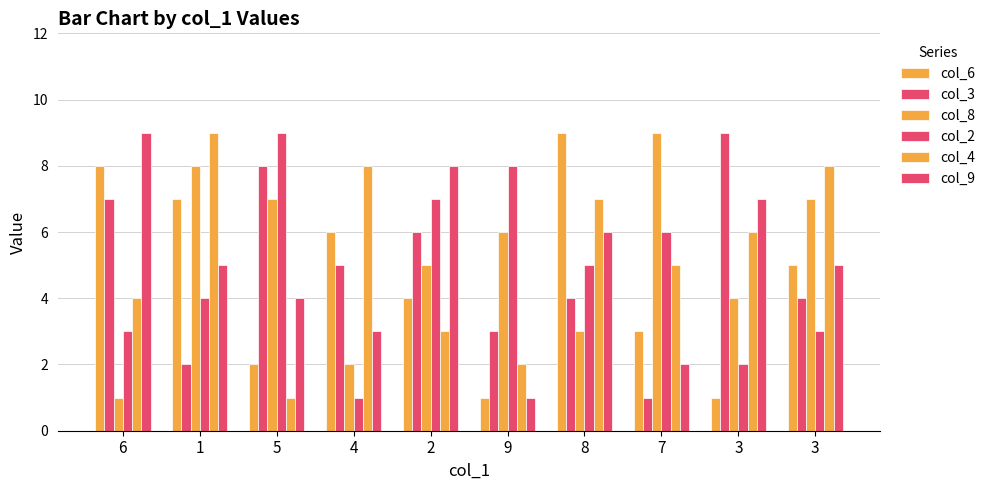

How many data points does each series have?

10